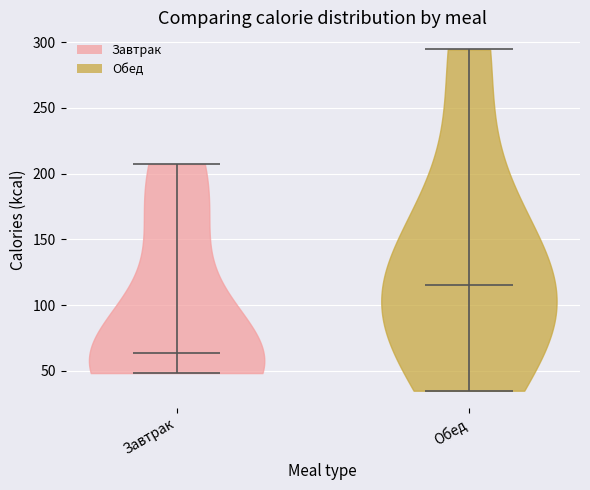

Which violin has the lowest median line?

Завтрак